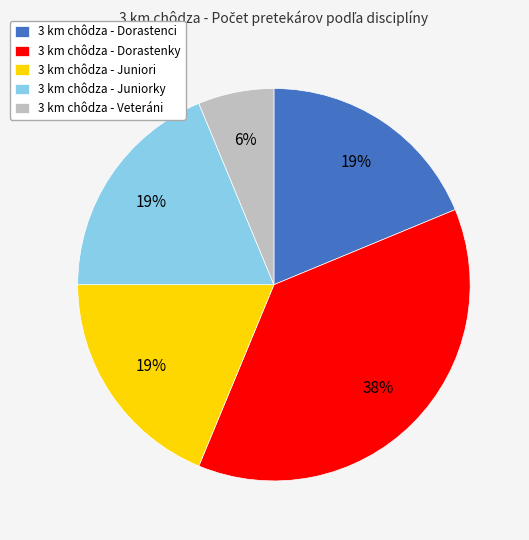

True or false: 3 km chôdza - Veteráni accounts for 6% of the total.

True